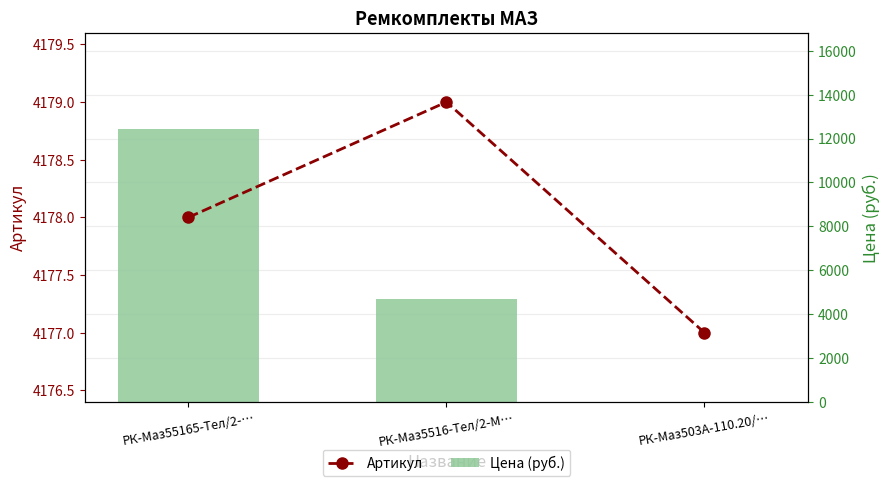

Where does the Цена (руб.) series first go above 4699?

РК-Маз55165-Тел/2-…